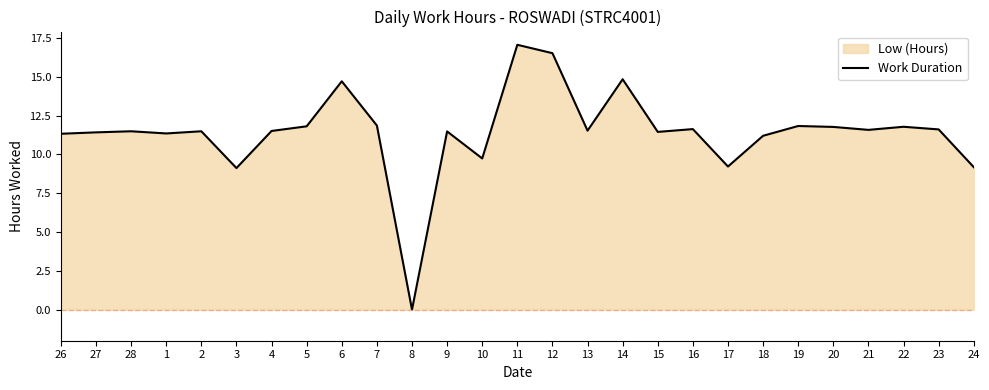

At which category does the data reach its first local peak?

28